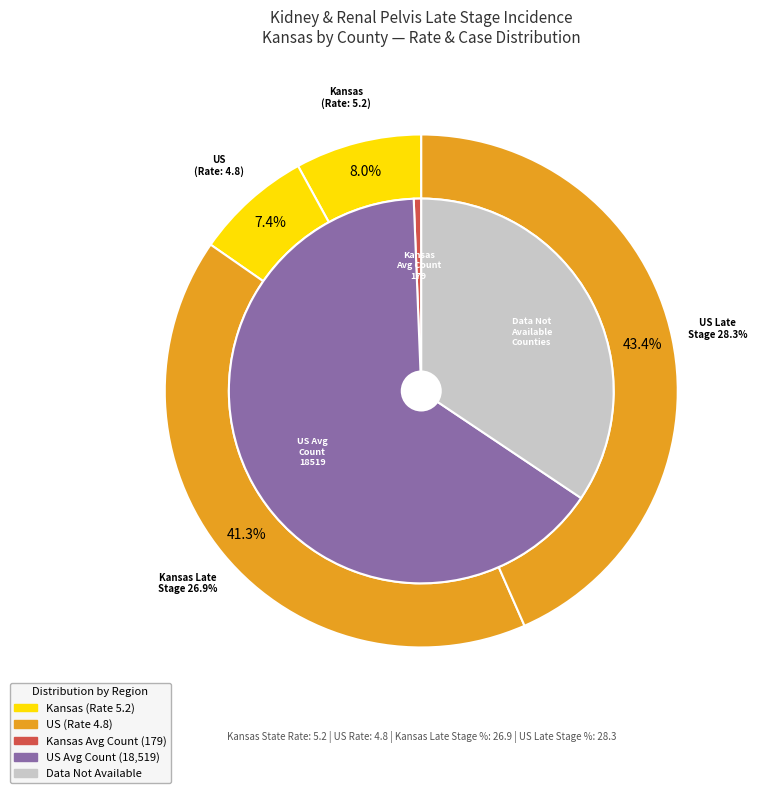

True or false: US Rate accounts for 7% of the total.

True